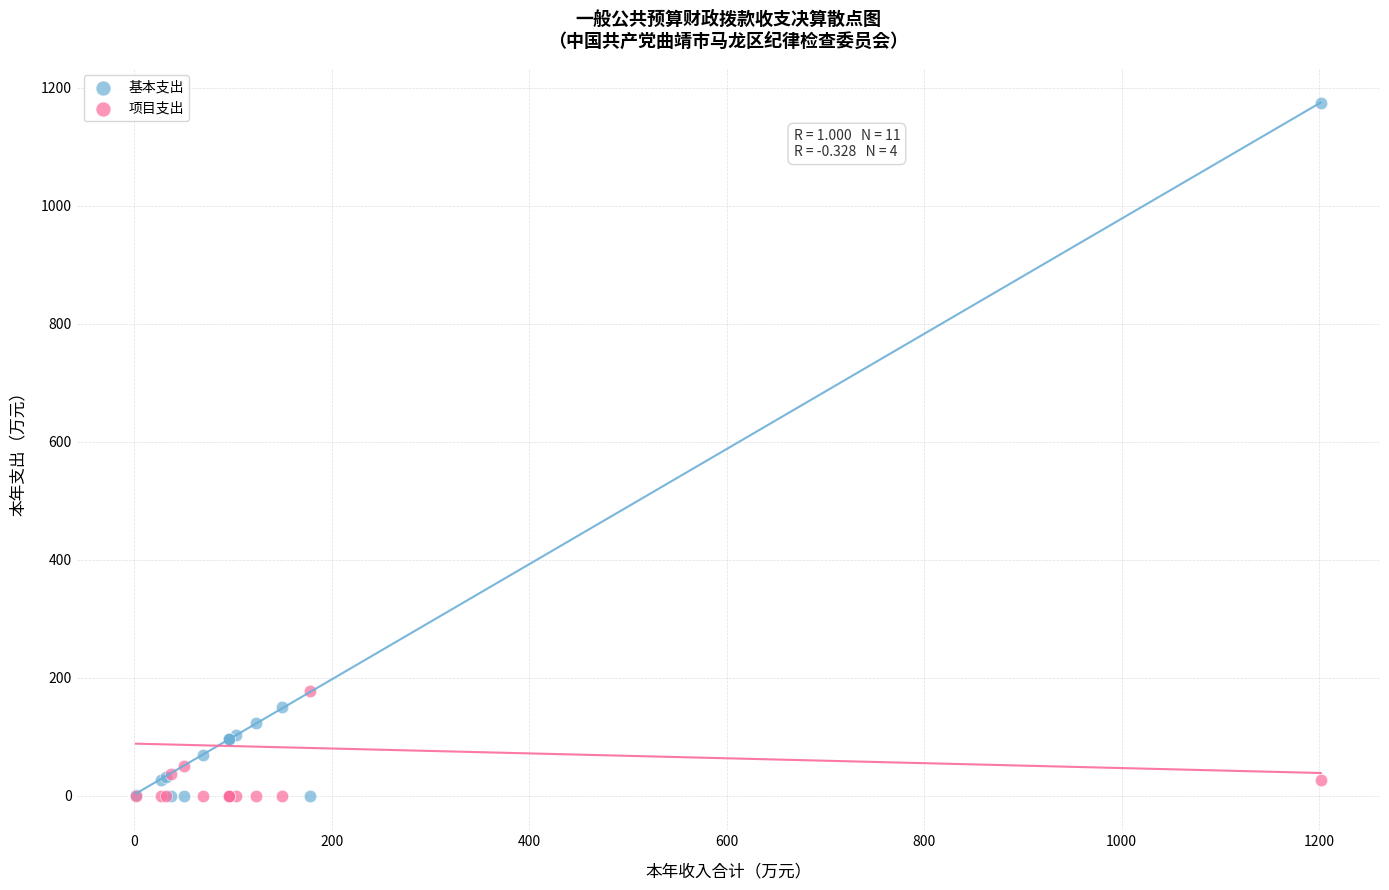

Across all series, what Y value is closest to 587?

178.1